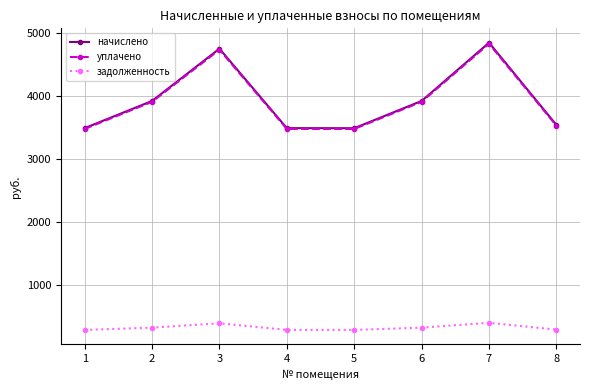

What value does the уплачено series have at 6?

3908.9